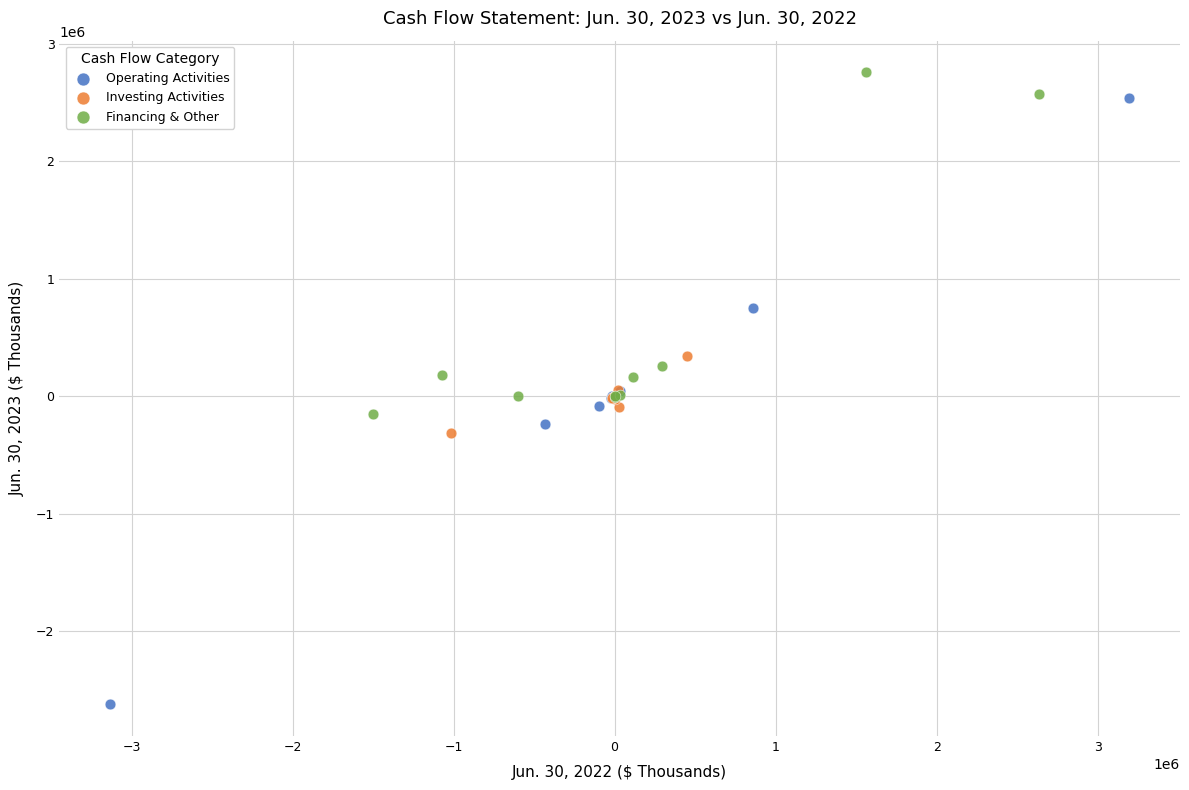

Which series has the widest spread of Y values?

Operating Activities